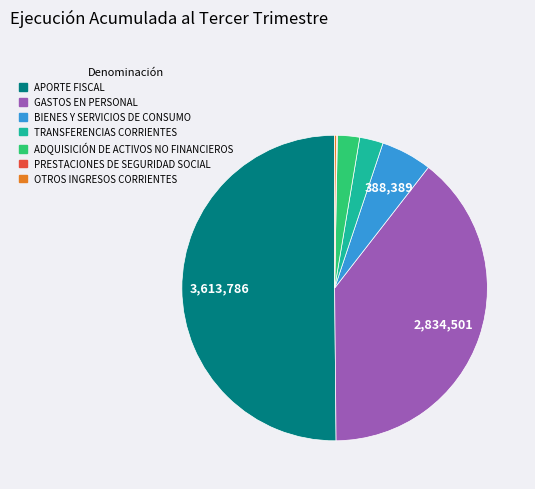

True or false: GASTOS EN PERSONAL accounts for 39% of the total.

True